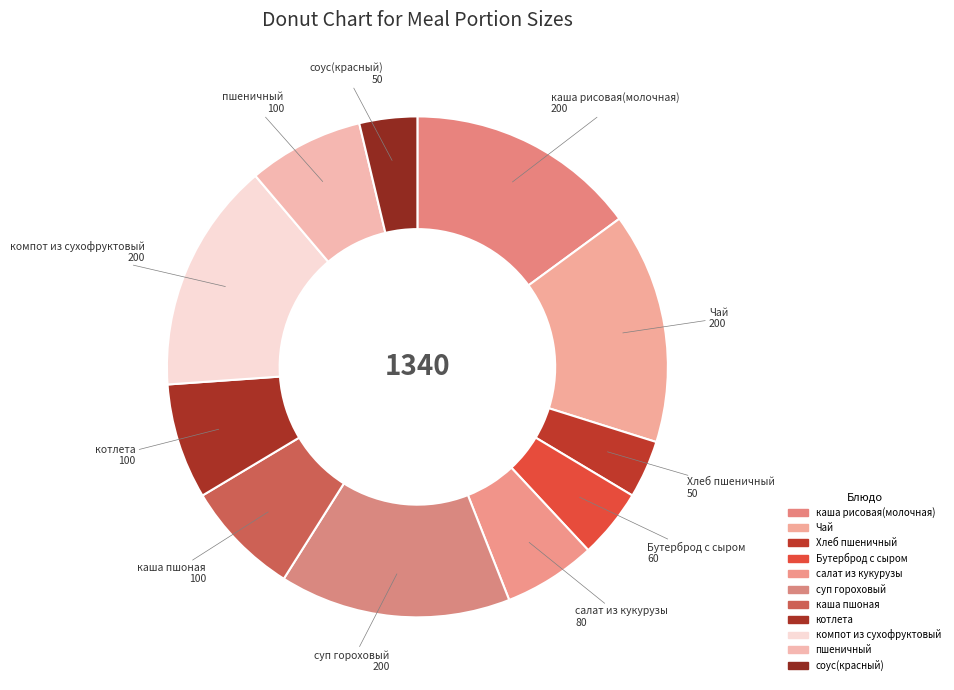

Does компот из сухофруктовый represent more than half of the total?

No